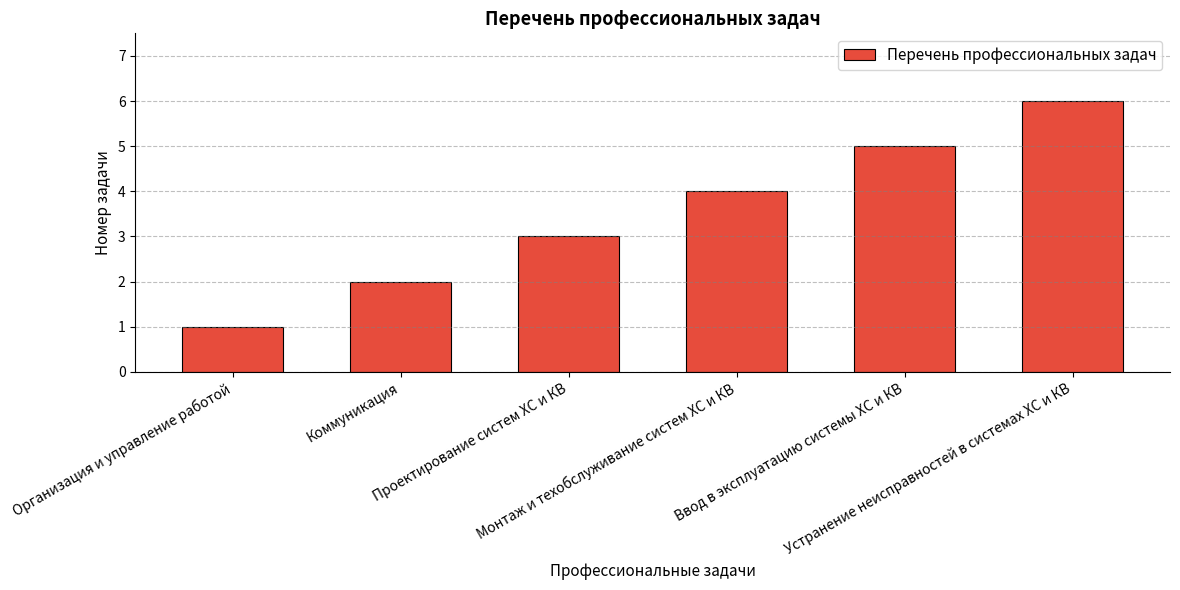

What is the smallest value displayed?

1